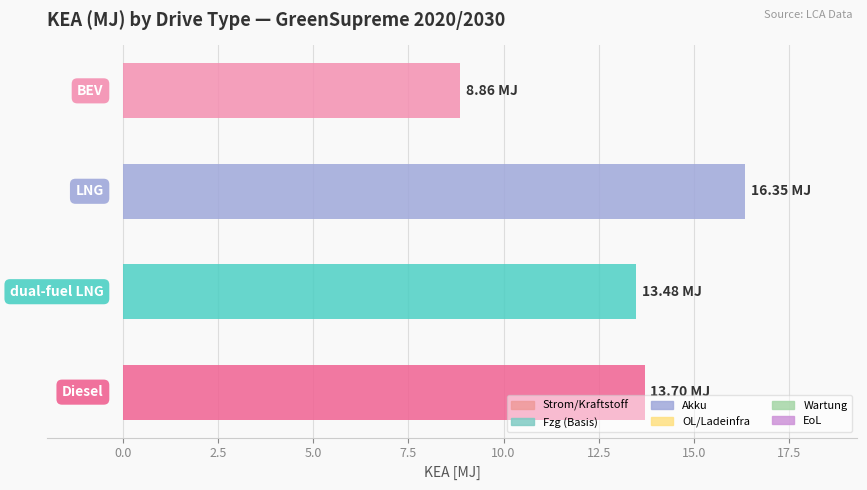

What is the average value?

13.1